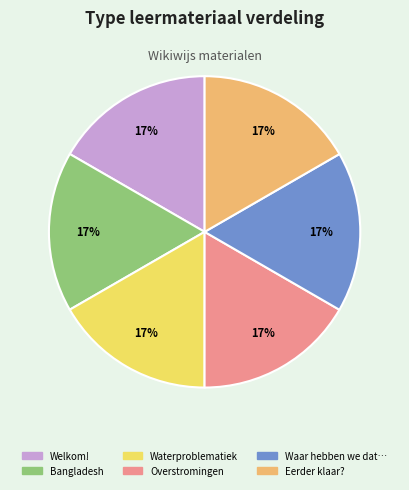

To the nearest percent, what is the average slice percentage?

17%